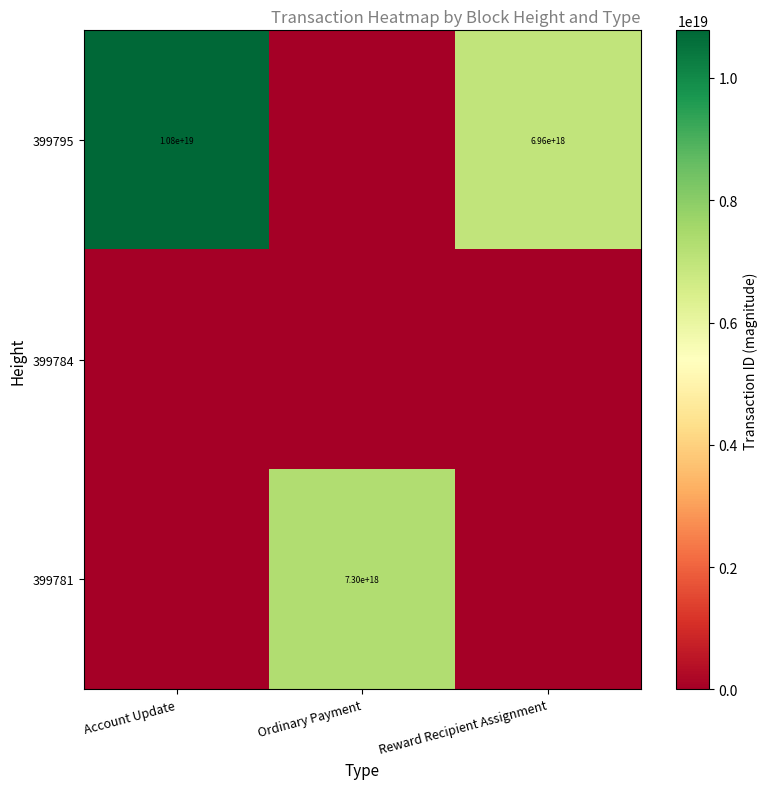

True or false: 399795 has a value of 6960000000000000000 at Reward Recipient Assignment.

True